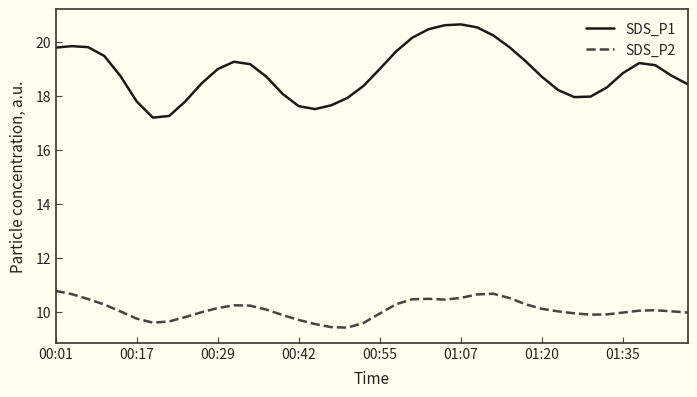

Rank the series by their maximum value, from highest to lowest.

SDS_P1, SDS_P2